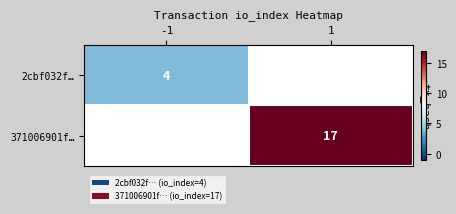

Is it true that 371006901f… equals 17 at 1?

True